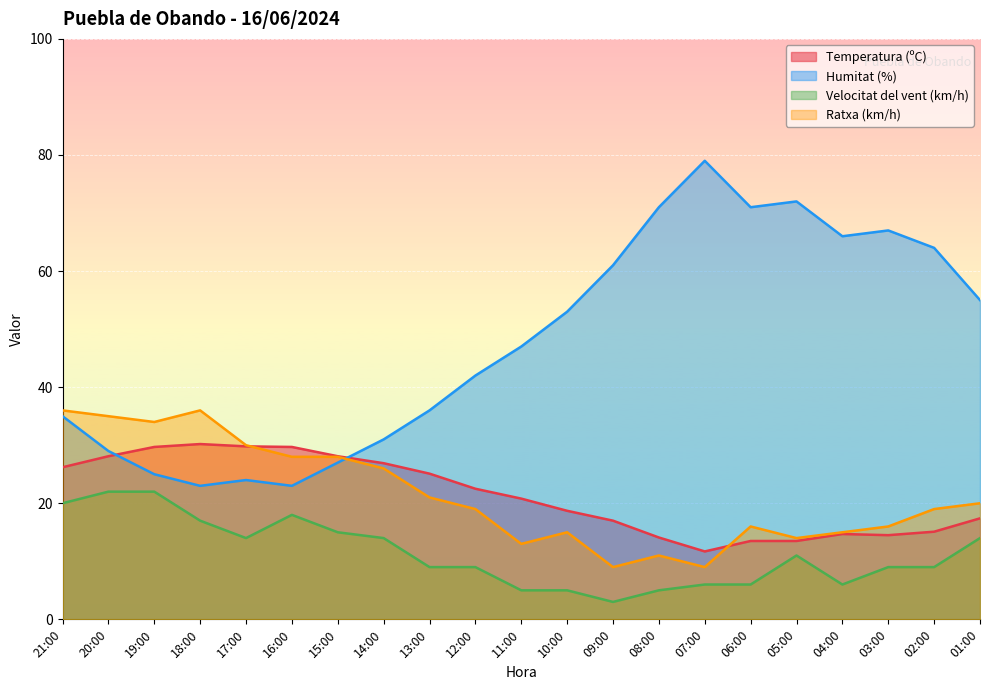

Which series has the largest total across all categories?

Humitat (%)